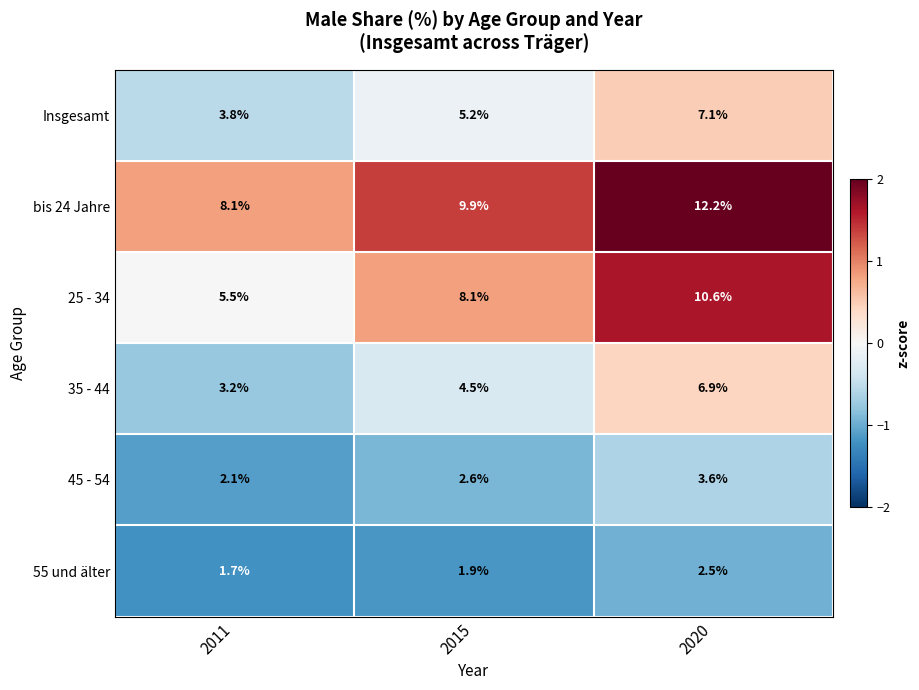

Is it true that 45 - 54 equals 2.6 at 2015?

True